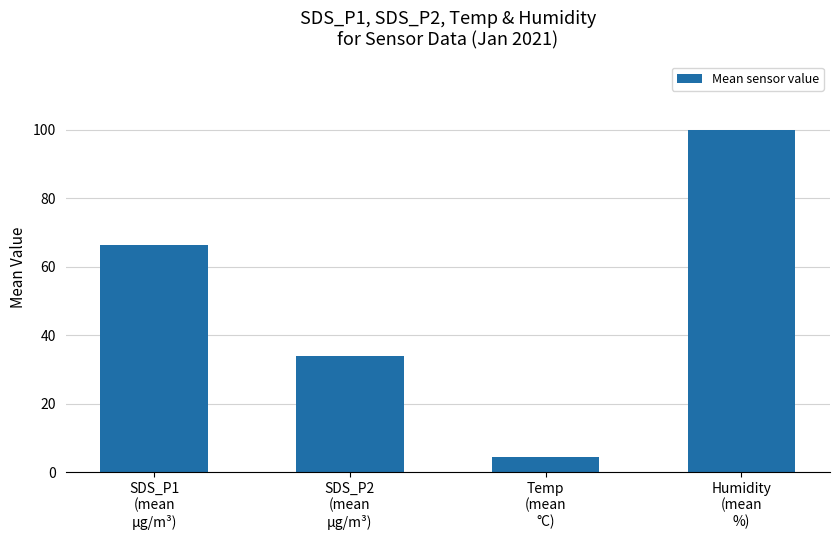

What is the sum of all values?

204.4